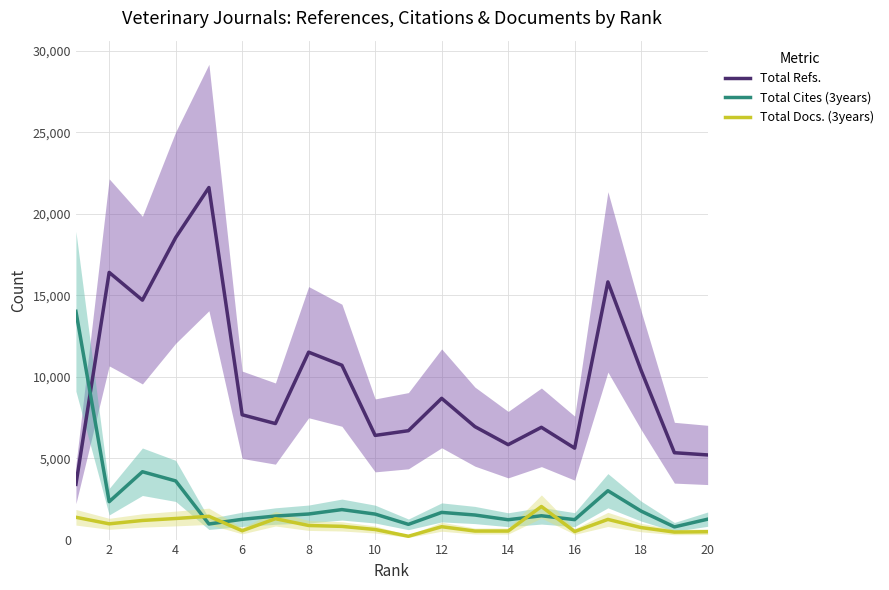

True or false: Total Docs. (3years) has more than 2 points higher than both neighbors.

True